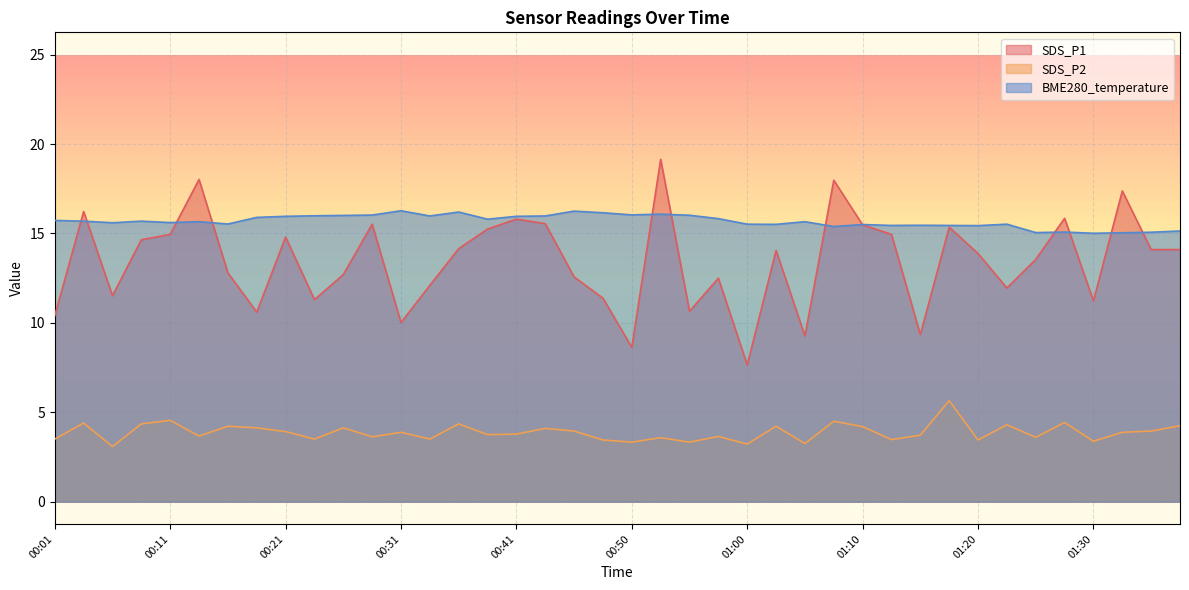

What is the minimum value shown in the chart?

3.1